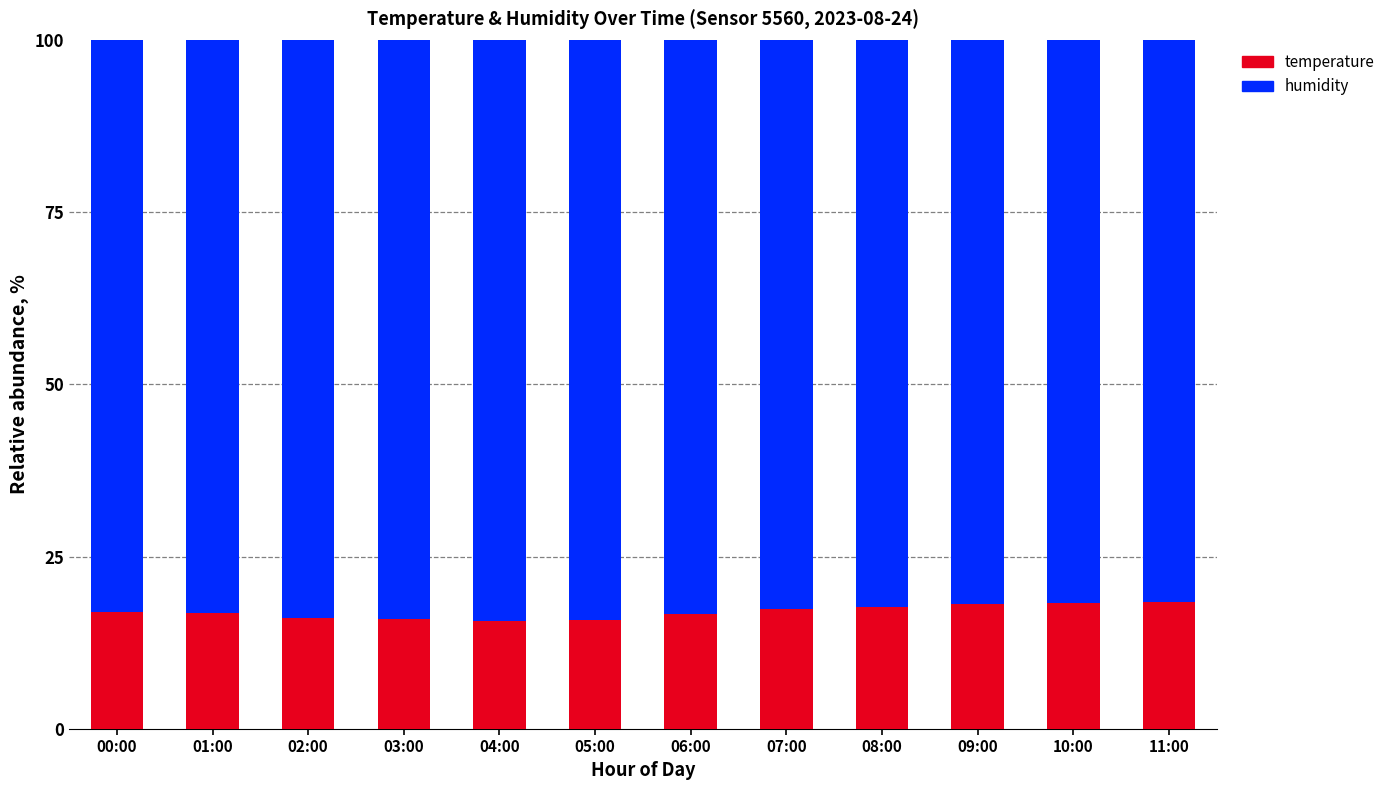

What is the minimum value for temperature?

15.7